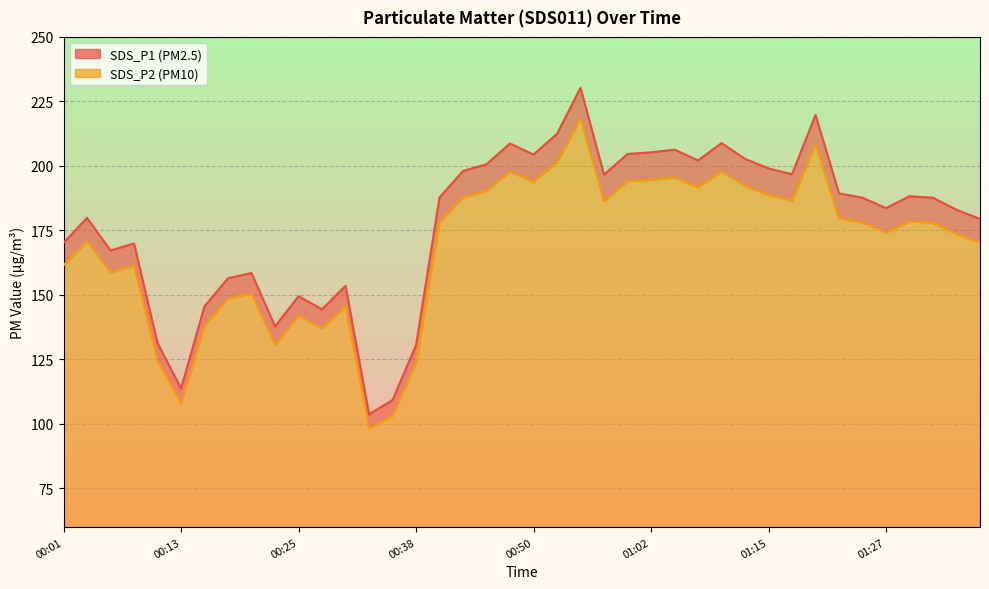

What is the minimum value for SDS_P2?

98.3